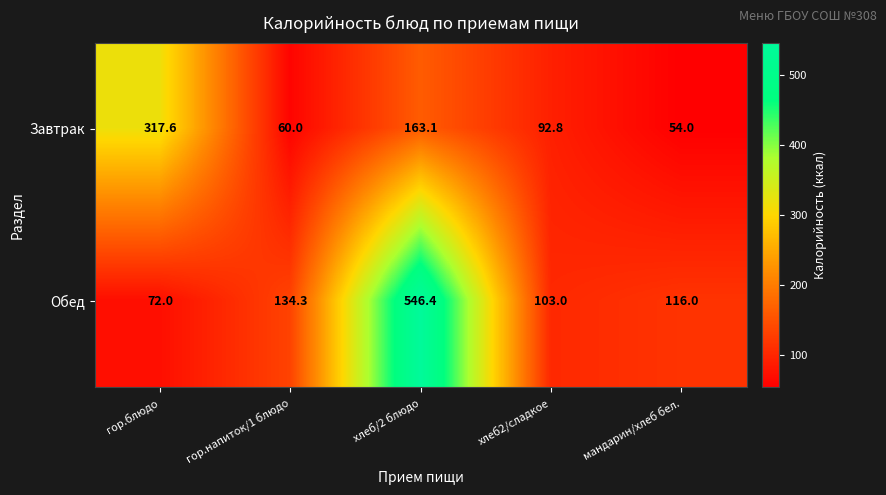

Rank the series by their maximum value, from lowest to highest.

Завтрак, Обед